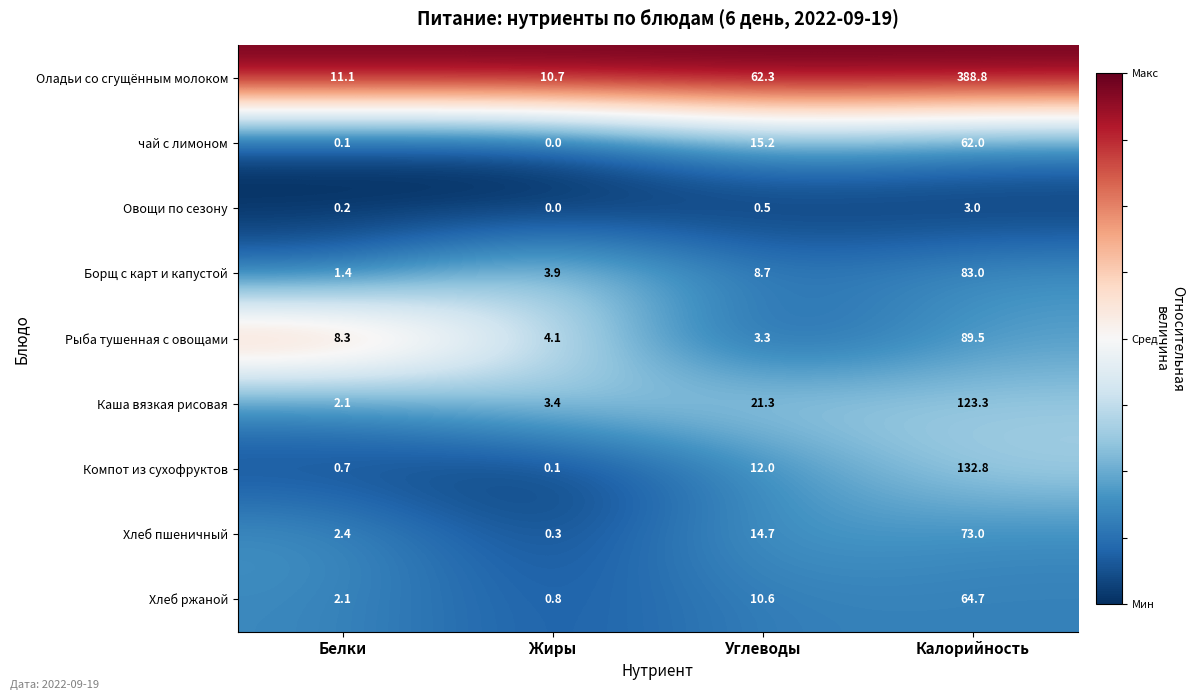

The Хлеб ржаной series shows 10.6 at Углеводы. True or false?

True